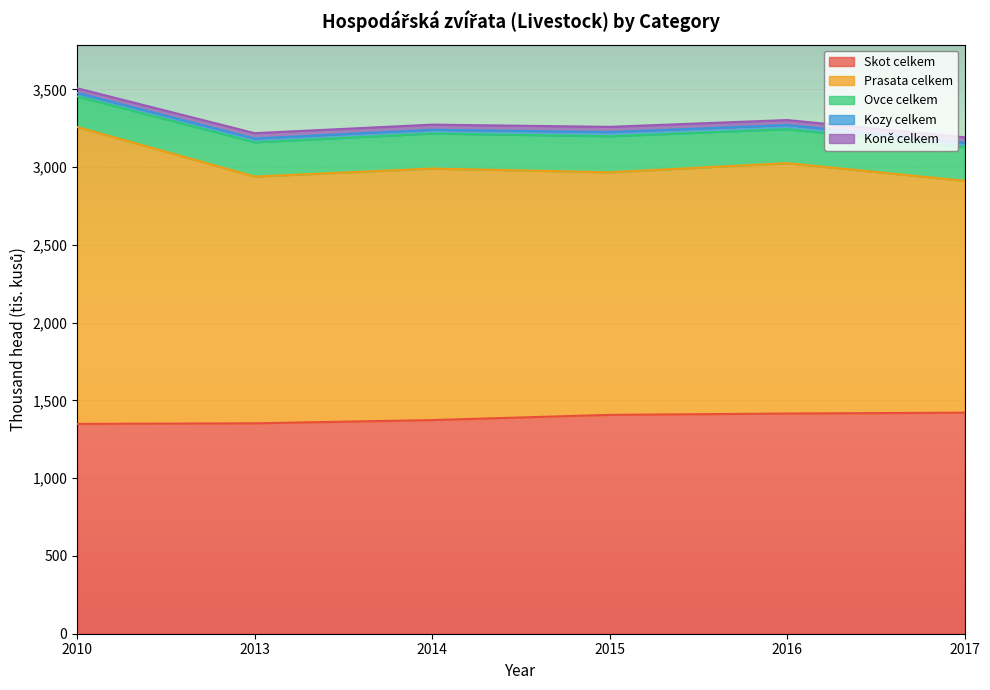

True or false: Skot celkem and Koně celkem intersect in this chart.

False